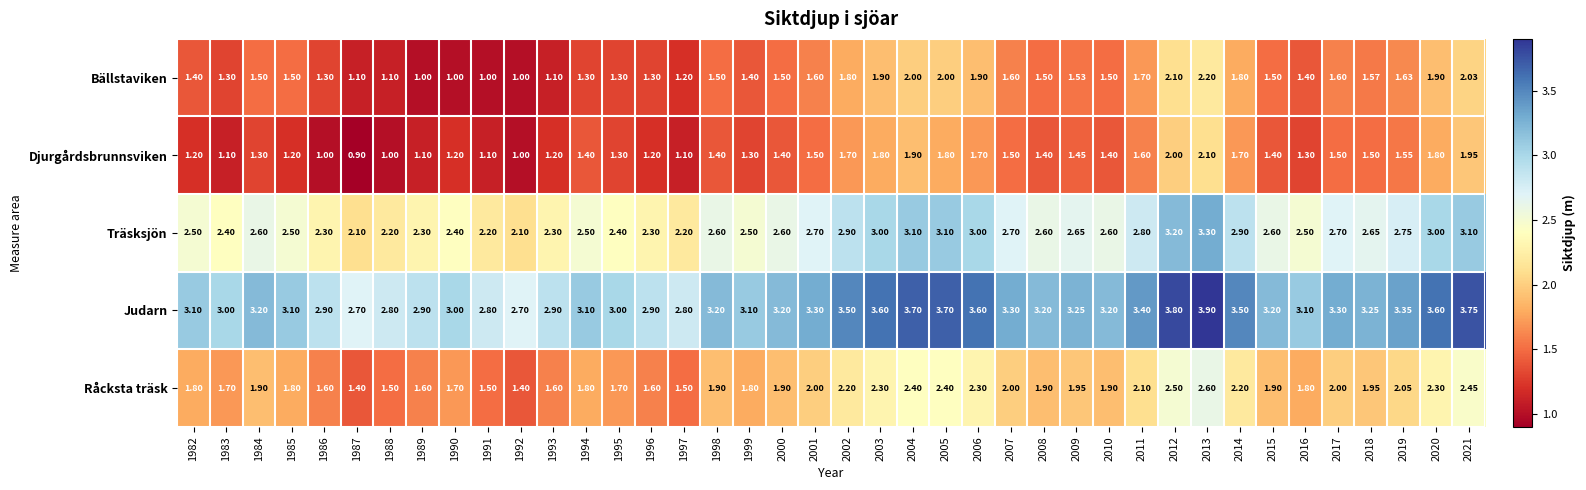

Is the value of Råcksta träsk at 1986 greater than the value of Judarn at 1987?

No